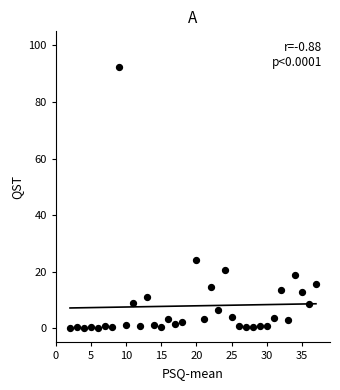

What is the range of X values (max minus min)?

35.0